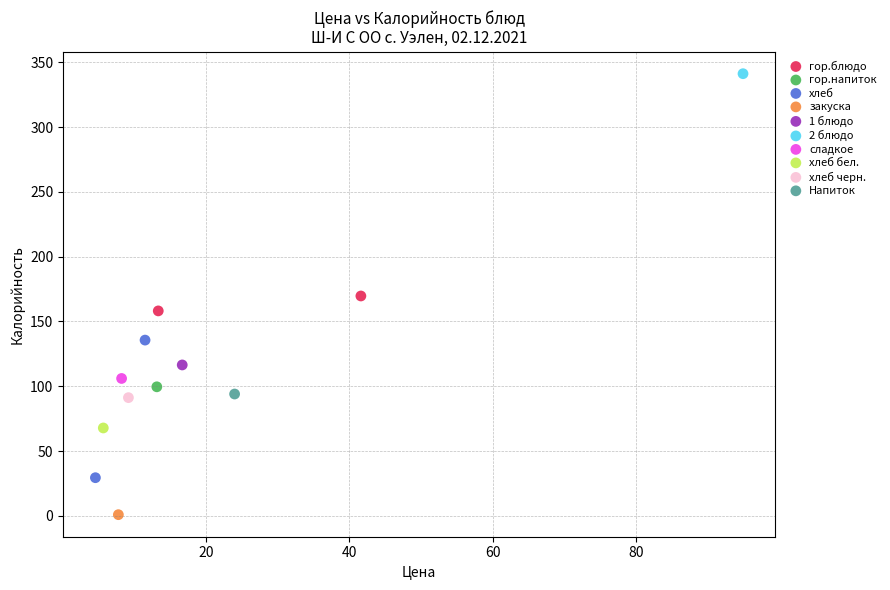

What are all the series names shown in the legend?

гор.блюдо, гор.напиток, хлеб, закуска, 1 блюдо, 2 блюдо, сладкое, хлеб бел., хлеб черн., Напиток